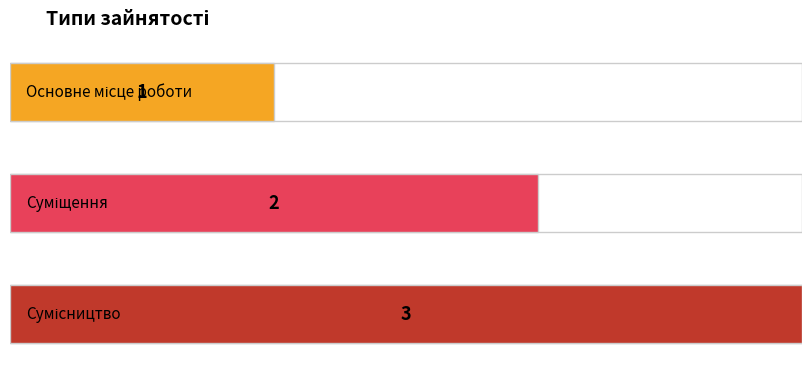

What is the label of the 3rd bar from the left?

Сумісництво